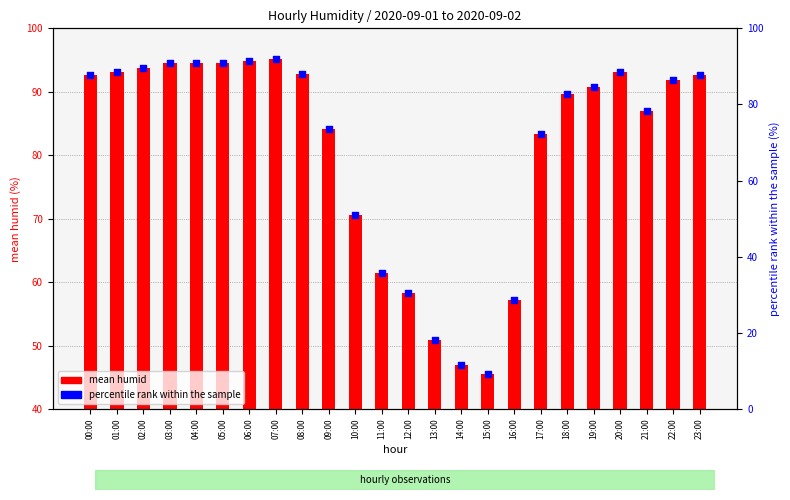

At how many categories does at least one series exceed 61?

19